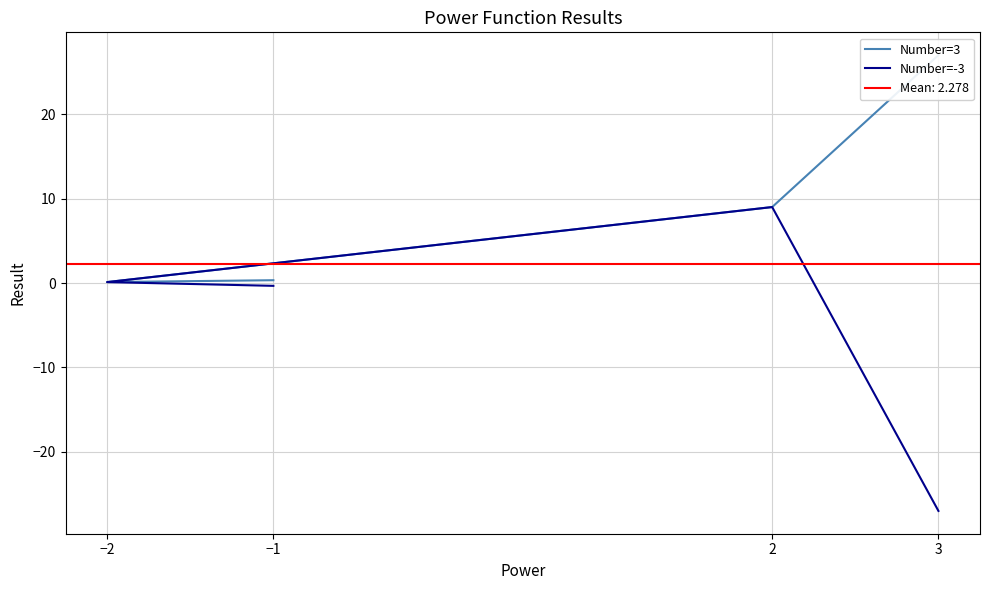

The Number=3 series shows 0.1 at −1. True or false?

False